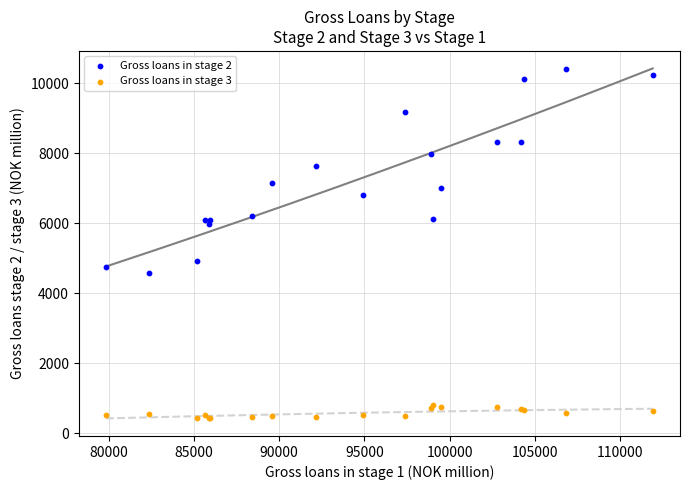

Which series reaches the minimum Y coordinate?

Gross loans in stage 3